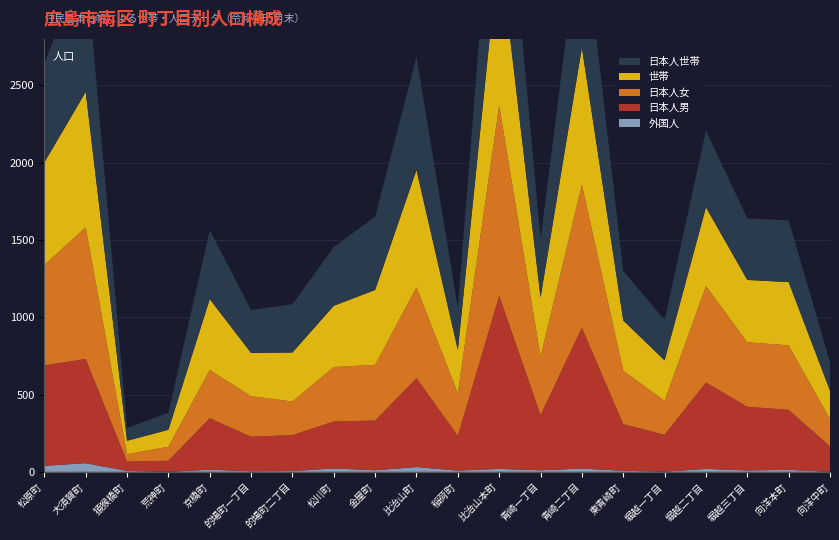

Reading left to right, transcribe all the data shown in this chart.

外国人: 松原町=39	大須賀町=56	猿猴橋町=6	荒神町=0	京橋町=14	的場町一丁目=4	的場町二丁目=5	松川町=22	金屋町=10	比治山町=31	稲荷町=8	比治山本町=19	青崎一丁目=10	青崎二丁目=21	東青崎町=7	堀越一丁目=1	堀越二丁目=19	堀越三丁目=9	向洋本町=13	向洋中町=0
日本人女: 松原町=649	大須賀町=851	猿猴橋町=47	荒神町=90	京橋町=312	的場町一丁目=262	的場町二丁目=217	松川町=352	金屋町=360	比治山町=588	稲荷町=275	比治山本町=1231	青崎一丁目=378	青崎二丁目=925	東青崎町=346	堀越一丁目=219	堀越二丁目=623	堀越三丁目=417	向洋本町=417	向洋中町=176
日本人男: 松原町=650	大須賀町=674	猿猴橋町=61	荒神町=72	京橋町=333	的場町一丁目=223	的場町二丁目=233	松川町=304	金屋町=322	比治山町=575	稲荷町=225	比治山本町=1120	青崎一丁目=357	青崎二丁目=911	東青崎町=301	堀越一丁目=239	堀越二丁目=559	堀越三丁目=412	向洋本町=388	向洋中町=165
世帯: 松原町=663	大須賀町=876	猿猴橋町=87	荒神町=110	京橋町=458	的場町一丁目=280	的場町二丁目=317	松川町=396	金屋町=484	比治山町=758	稲荷町=280	比治山本町=1036	青崎一丁目=383	青崎二丁目=887	東青崎町=325	堀越一丁目=262	堀越二丁目=510	堀越三丁目=403	向洋本町=409	向洋中町=184
日本人世帯: 松原町=645	大須賀町=844	猿猴橋町=82	荒神町=110	京橋町=446	的場町一丁目=278	的場町二丁目=312	松川町=380	金屋町=474	比治山町=731	稲荷町=274	比治山本町=1021	青崎一丁目=377	青崎二丁目=871	東青崎町=321	堀越一丁目=261	堀越二丁目=495	堀越三丁目=398	向洋本町=399	向洋中町=184